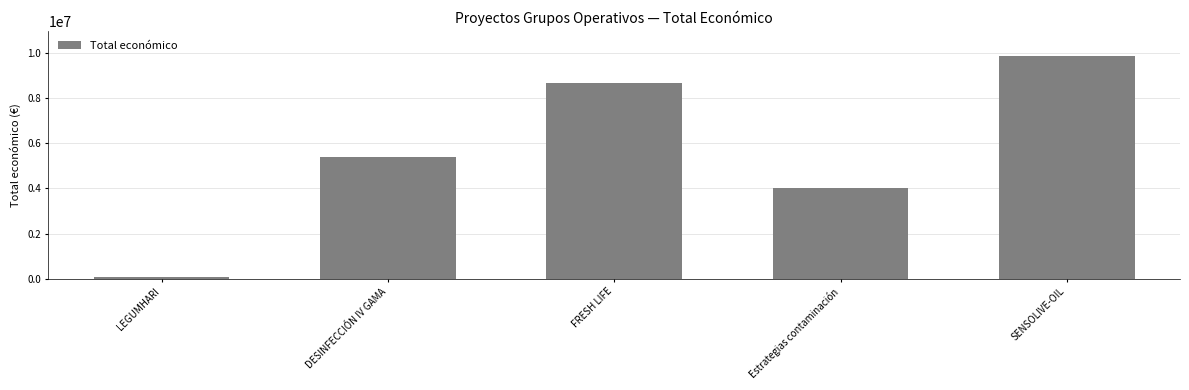

What value does the data have at LEGUMHARI, to the nearest 10?

57500